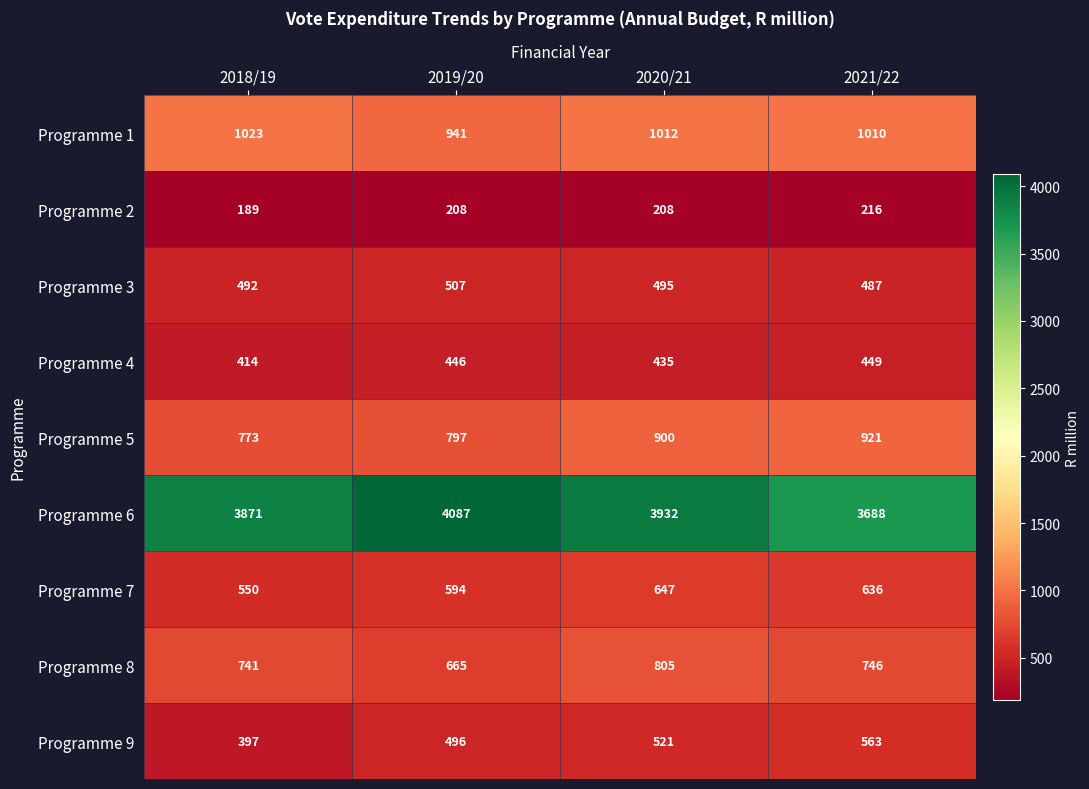

Is it true that Programme 5 equals 797 at 2019/20?

True